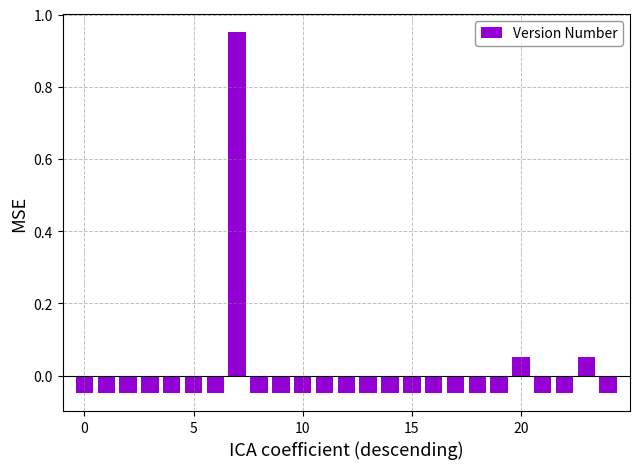

How many data points does each series have?

25